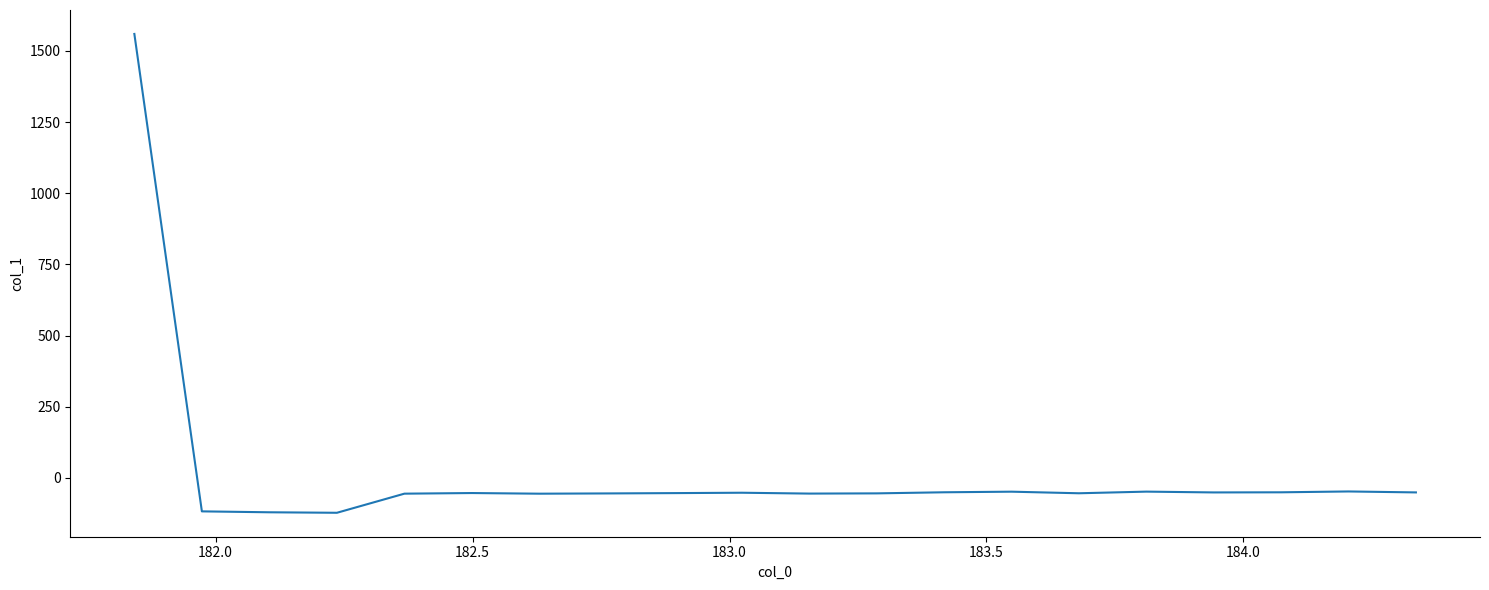

What is the sum of all values?

362.0